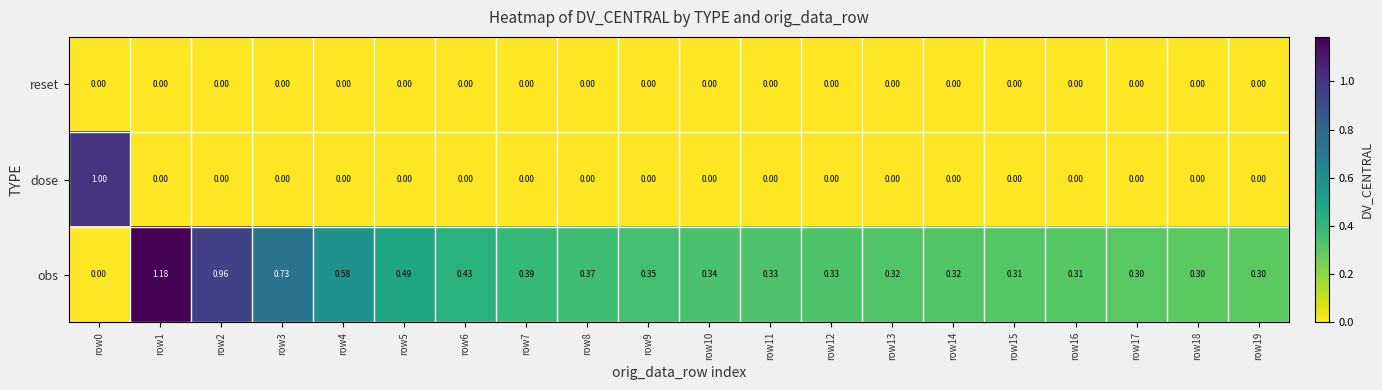

Between row12 and row17, which series saw the biggest shift?

obs